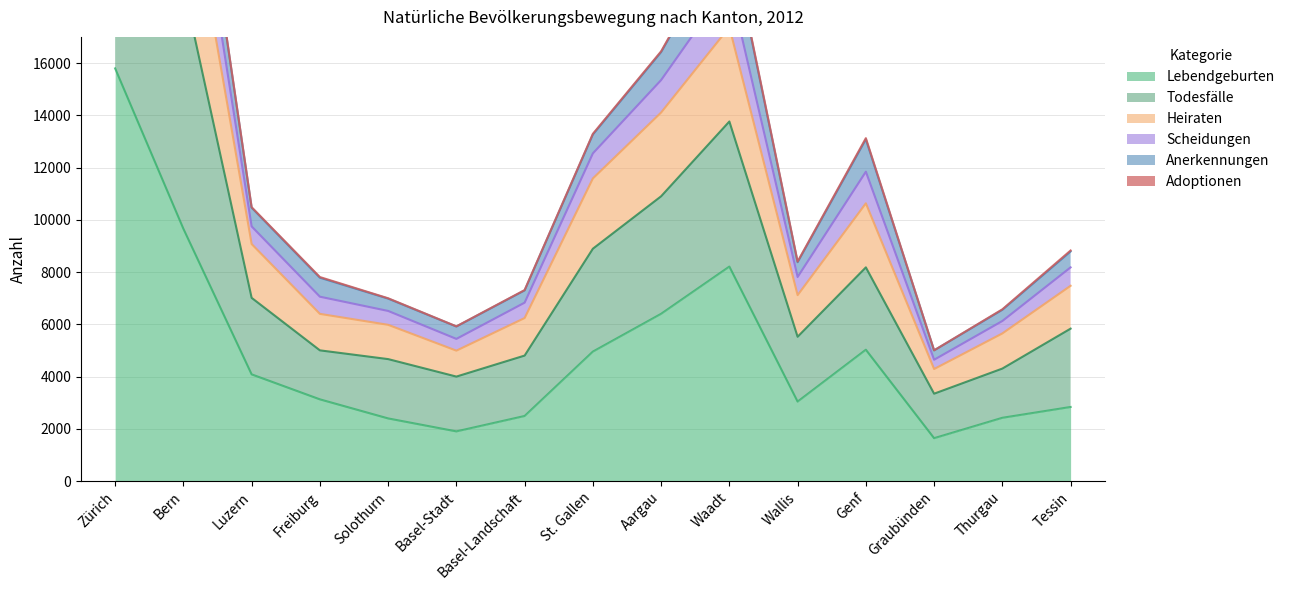

What is the smallest value displayed?

1645